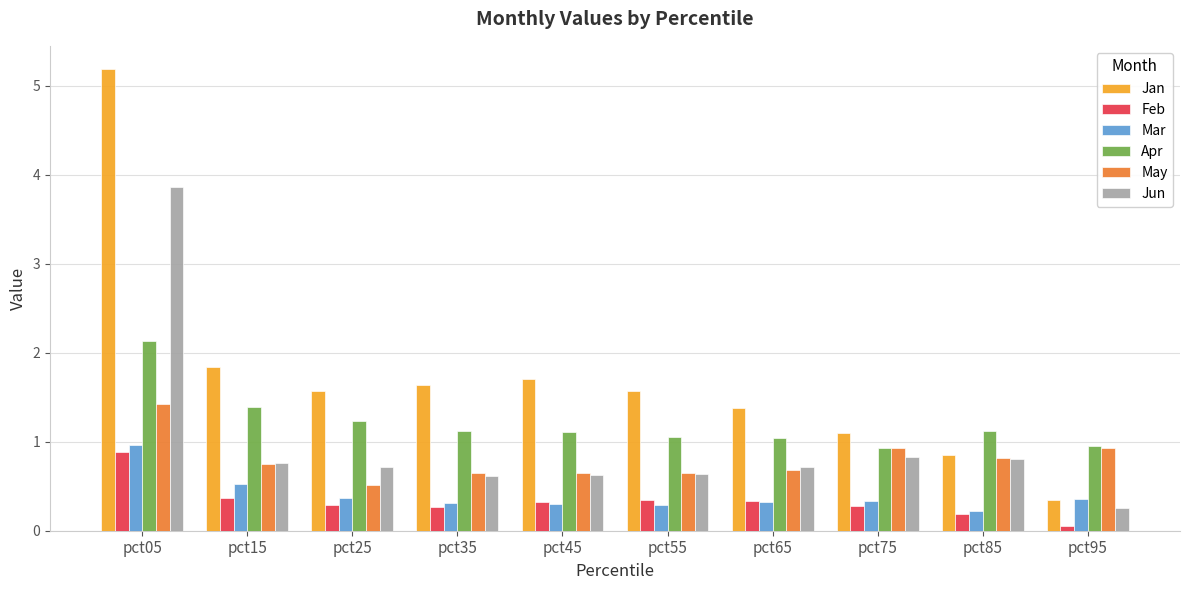

Is the value of Apr at pct75 greater than the value of Mar at pct55?

Yes